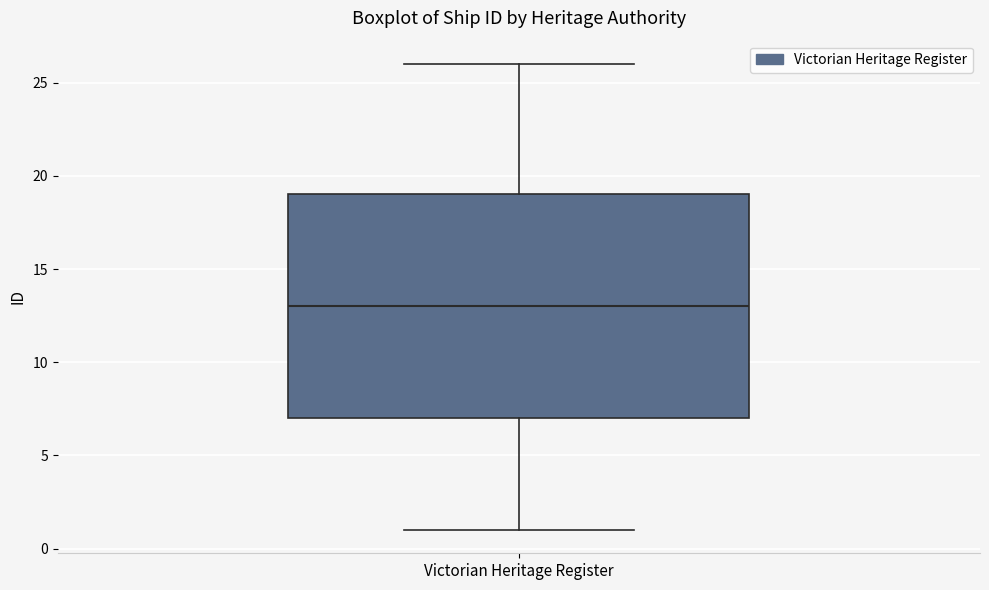

Transcribe this box plot: give where the median line is, the range the box spans, and where the two whiskers end, as read against the y-axis. The values are not printed on the chart, so give them approximately, as read against the axis.

median 13, box 7 to 19, whiskers 1 to 26